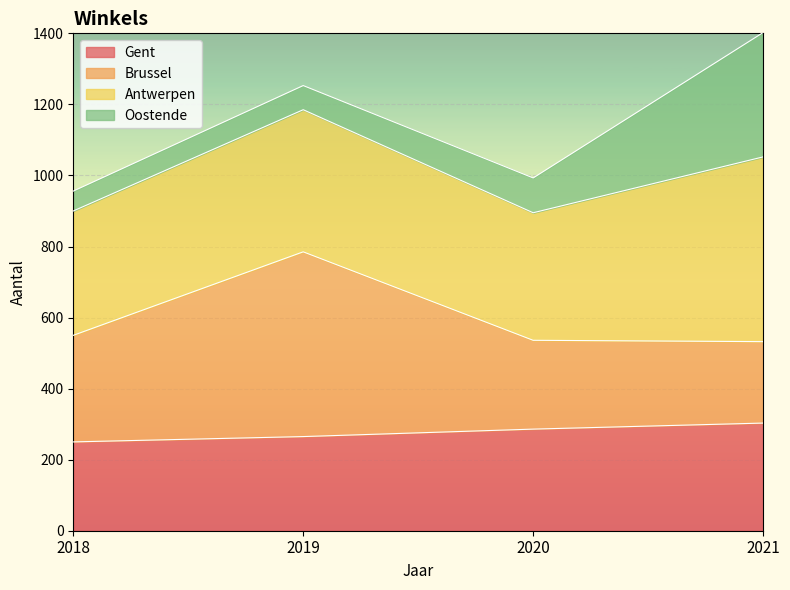

At which category is the sum across all series the highest?

2021